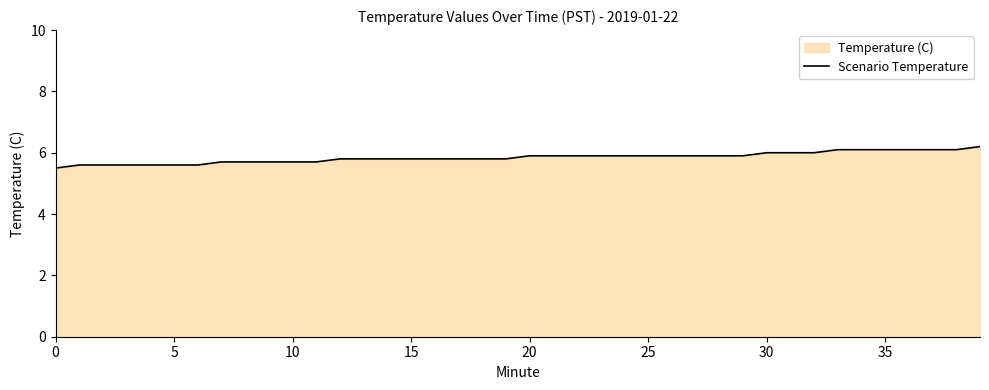

What is the difference between the maximum and minimum values?

0.7